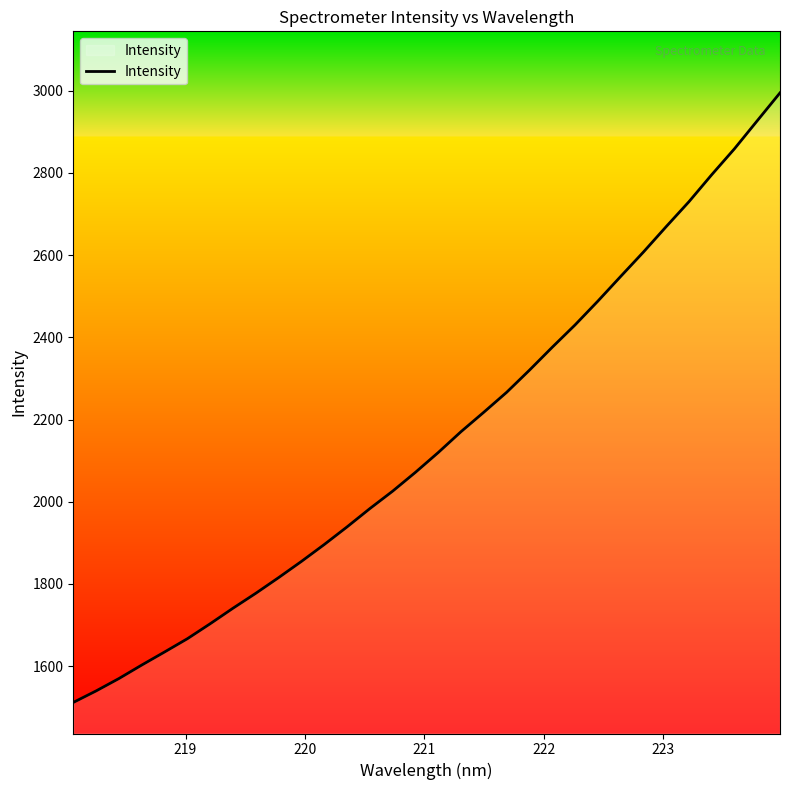

What is the smallest value displayed?

1511.5